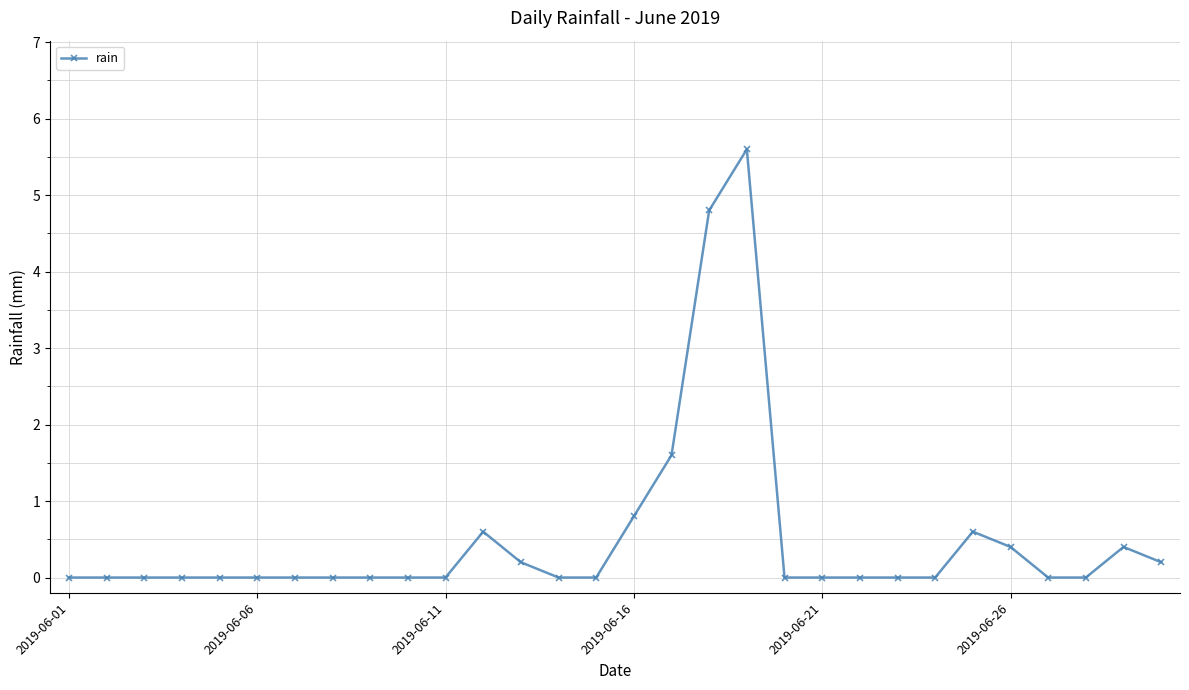

Reading left to right, what are all the values shown in this chart?

0.0	0.0	0.0	0.0	0.0	0.0	0.0	0.0	0.0	0.0	0.0	0.6	0.2	0.0	0.0	0.8	1.6	4.8	5.6	0.0	0.0	0.0	0.0	0.0	0.6	0.4	0.0	0.0	0.4	0.2